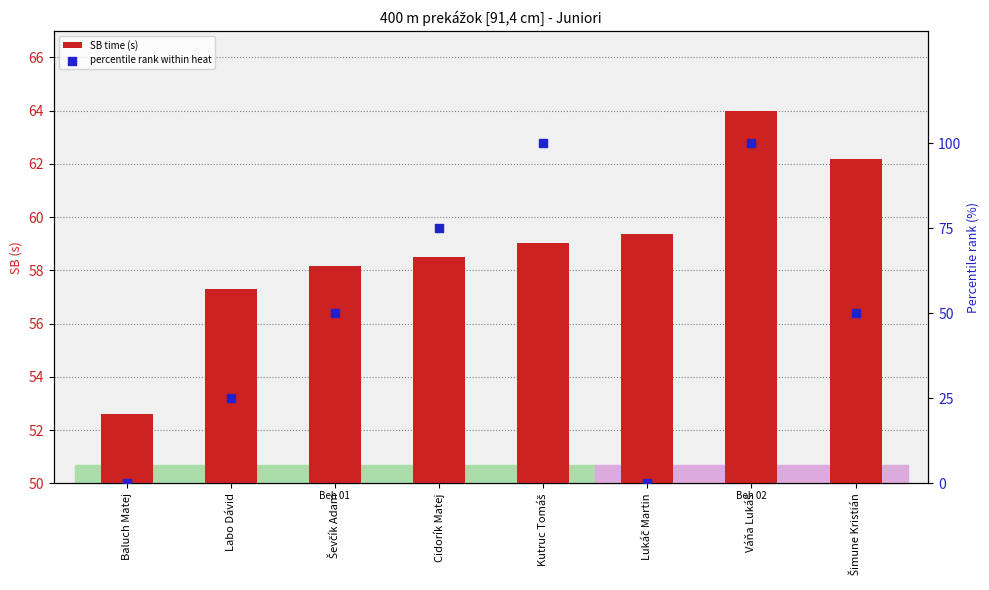

Is the value of percentile rank within heat at Cidorík Matej greater than the value of SB time (s) at Kutruc Tomáš?

Yes